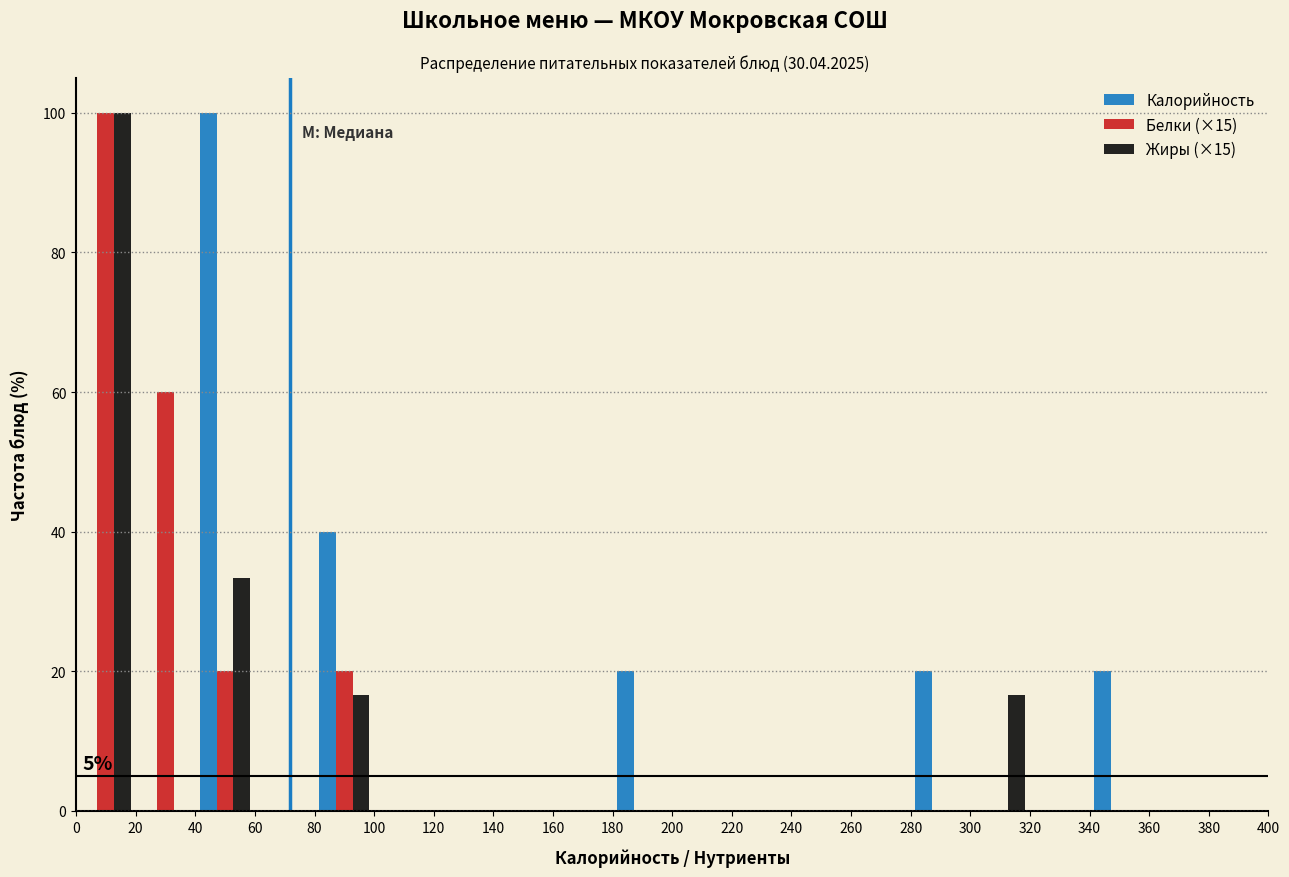

In the Жиры (×15) series, which range on the x-axis has the tallest bar?

0 to 20